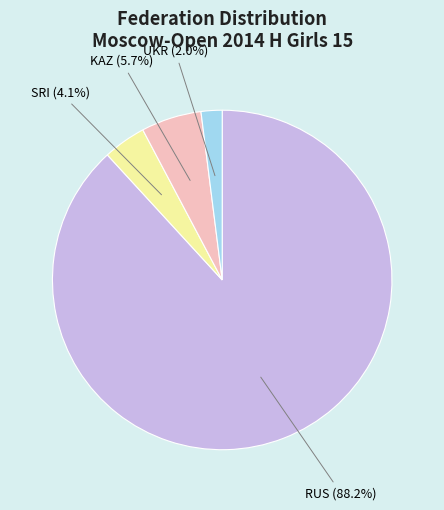

Is RUS (88.2%) the majority of the pie?

Yes